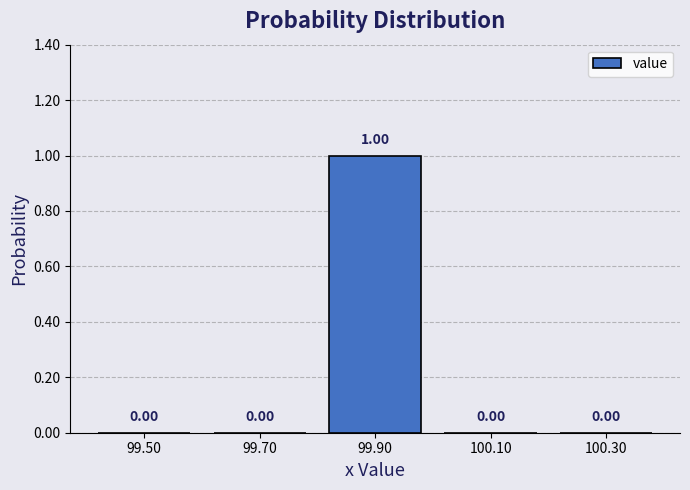

Which range on the x-axis has the tallest bar?

99.8 to 100.0